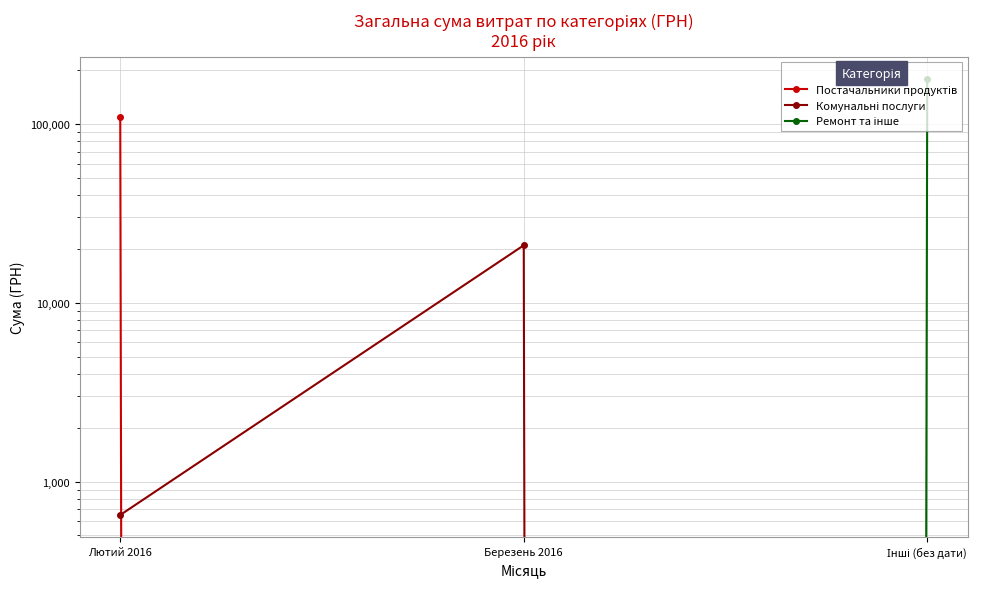

How many series are shown in this chart?

3